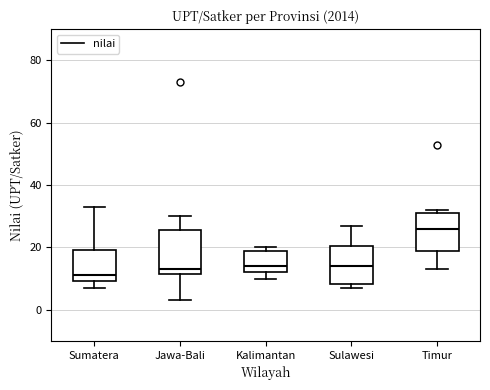

Reading left to right, transcribe this box plot: for each box, give where its median line is, the range the box spans, and where its two whiskers end, as read against the y-axis. The values are not printed on the chart, so give them approximately, as read against the axis.

Sumatera: median 12, box 10 to 20, whiskers 8 to 34
Jawa-Bali: median 14, box 12 to 26, whiskers 4 to 30
Kalimantan: median 14, box 12 to 20, whiskers 10 to 20 (just above the box's upper edge)
Sulawesi: median 14, box 8 to 20, whiskers 8 (just below the box's lower edge) to 28
Timur: median 26, box 18 to 32, whiskers 14 to 32 (just above the box's upper edge)